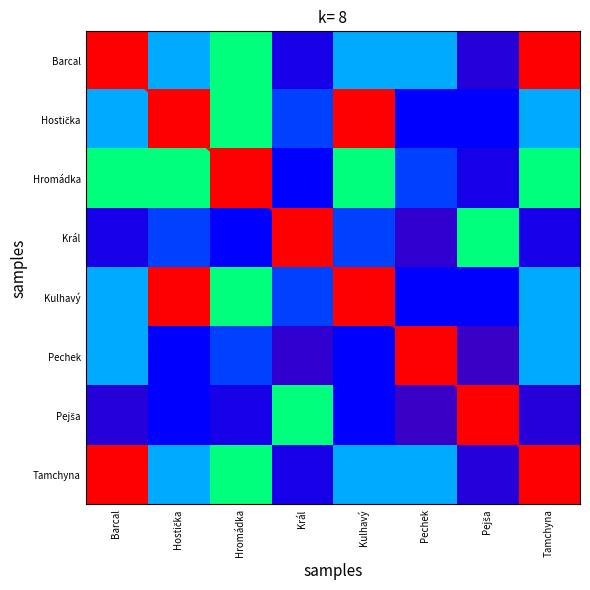

Read the Tamchyna value at Král.

1976